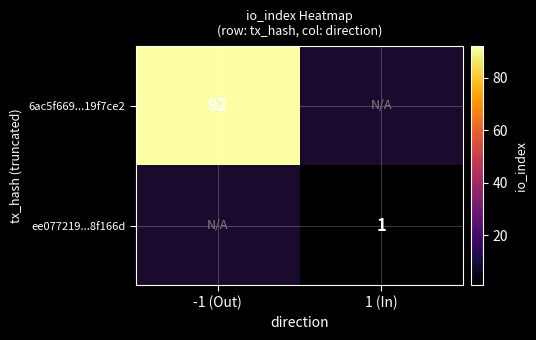

Is it true that ee077219...8f166d equals 1 at 1 (In)?

True